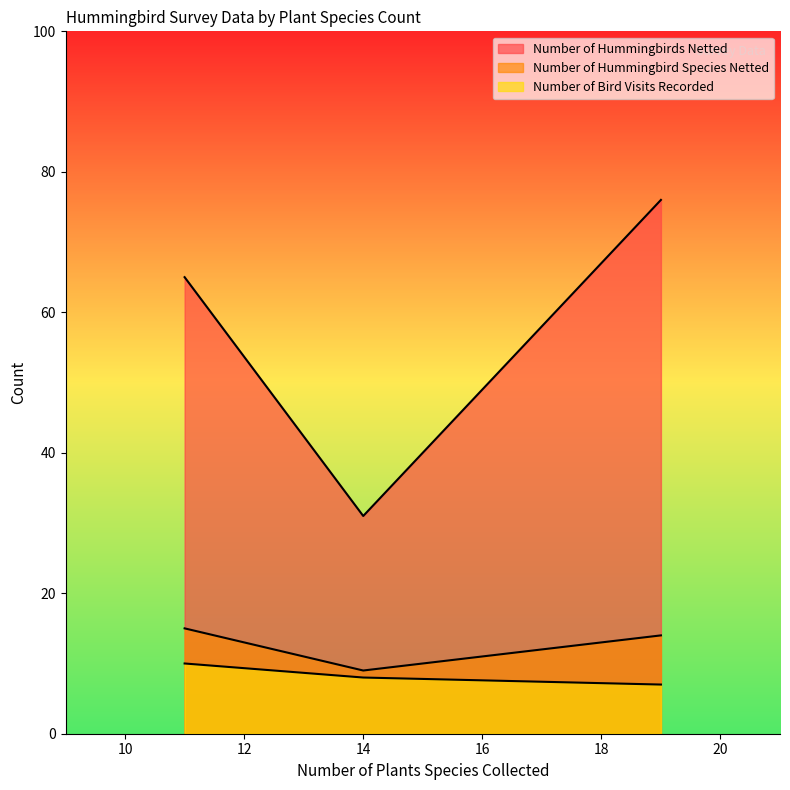

What is the spread (max minus min) of values at 14?

23